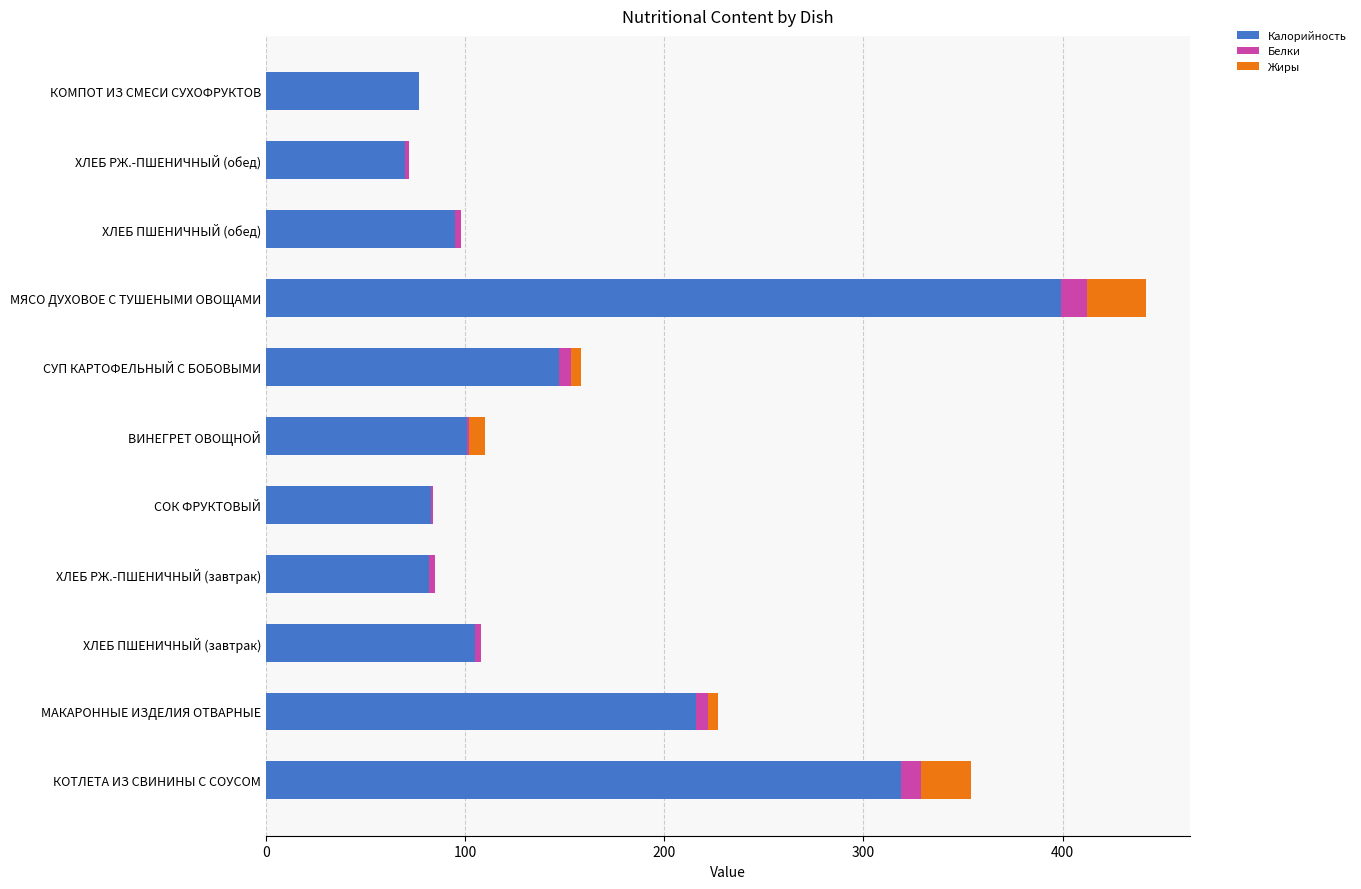

What is the sum of all Калорийность values?

1694